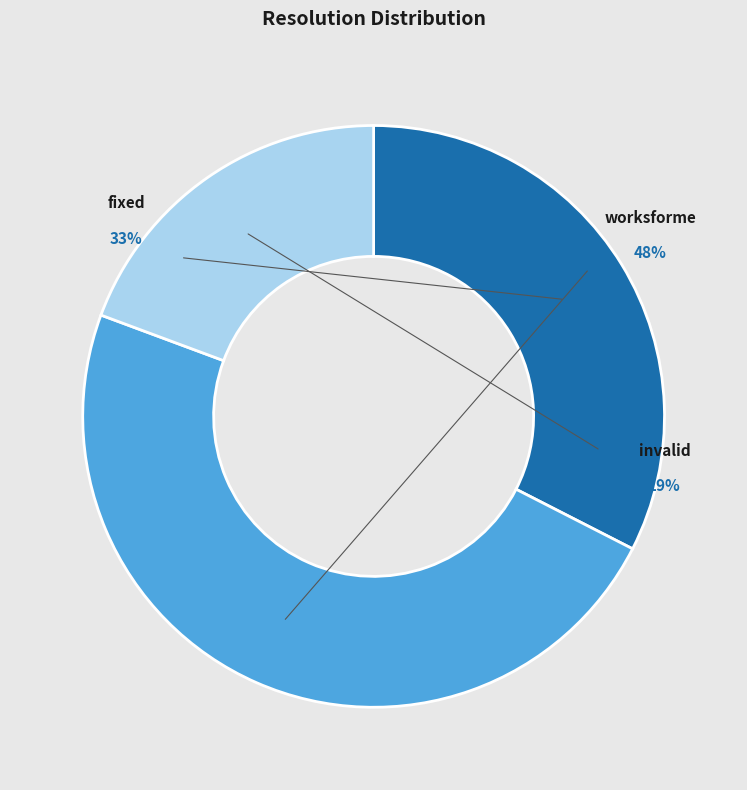

Count the number of slices in the pie.

3